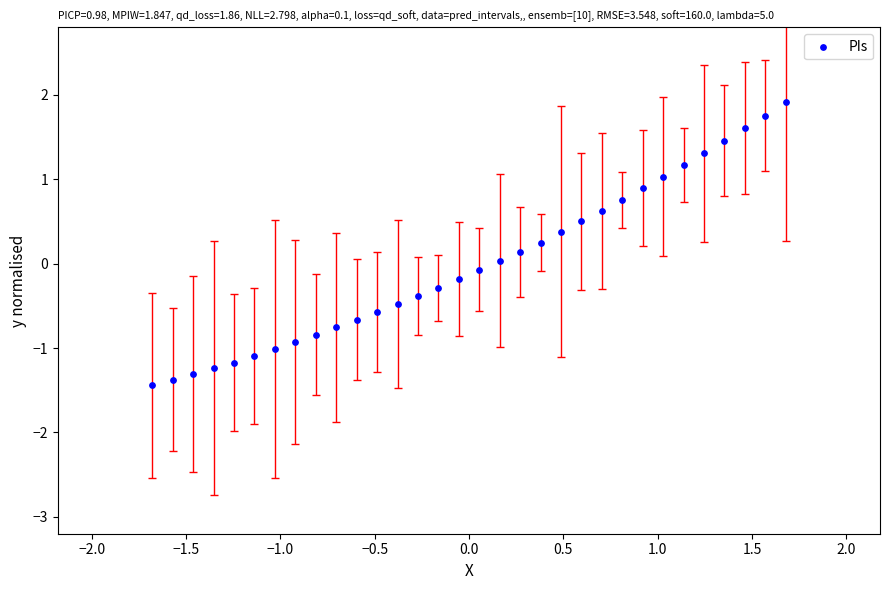

What is the range of Y values (max minus min)?

3.4